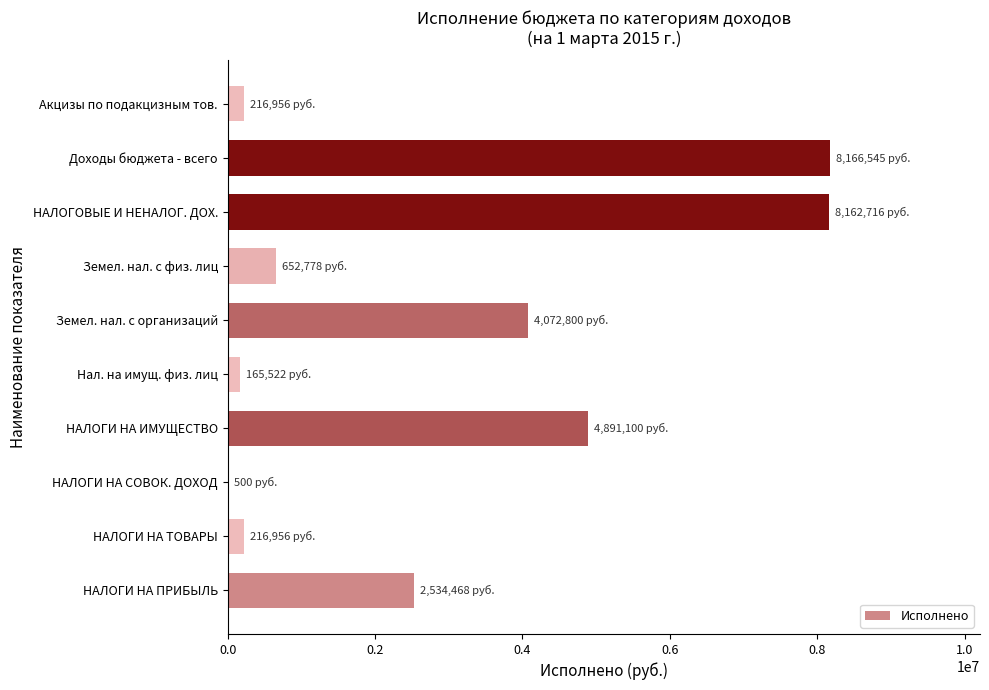

The value at НАЛОГИ НА ИМУЩЕСТВО is 6778227.6. True or false?

False